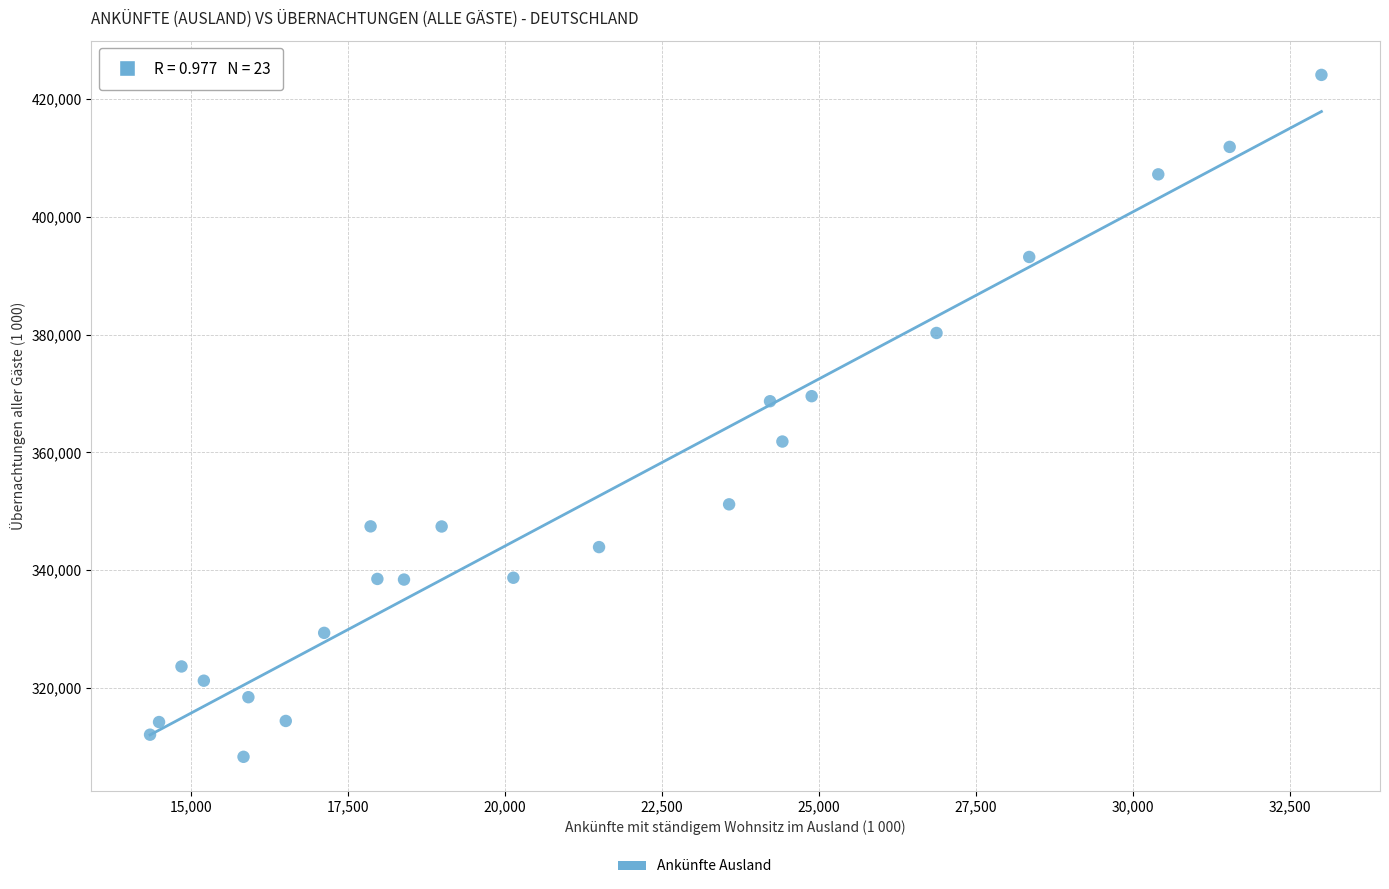

What is the range of X values (max minus min)?

18659.1